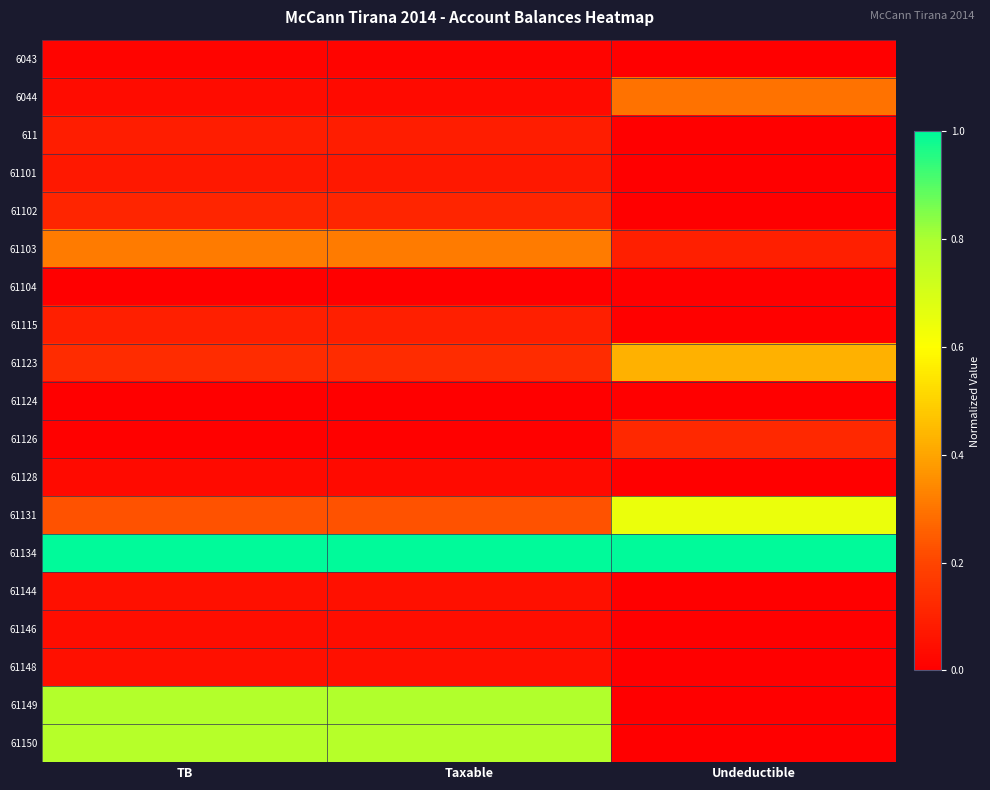

How many categories are shown in the chart?

3